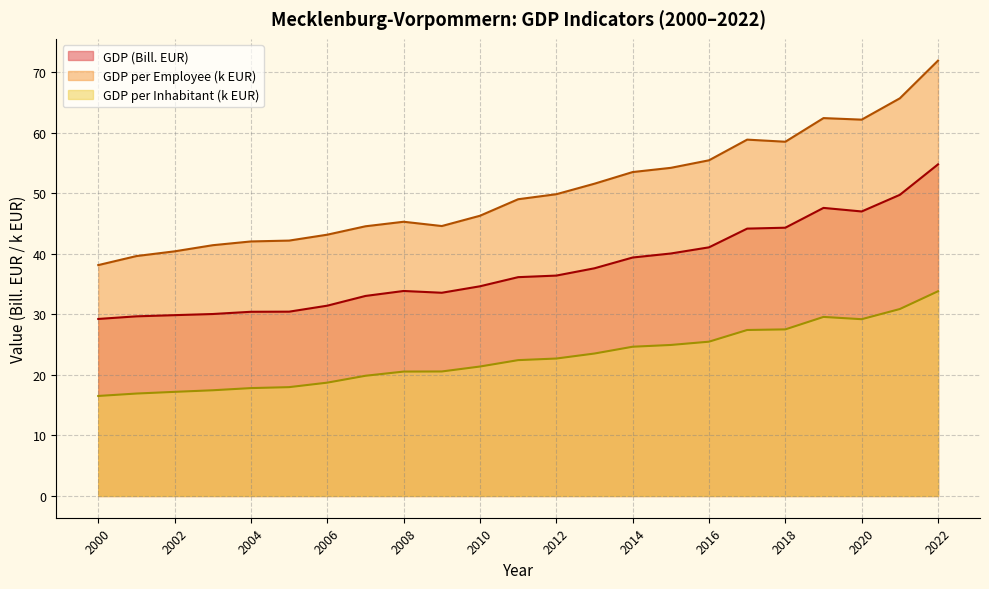

Where is the first local minimum for GDP per Employee (EUR)?

2009